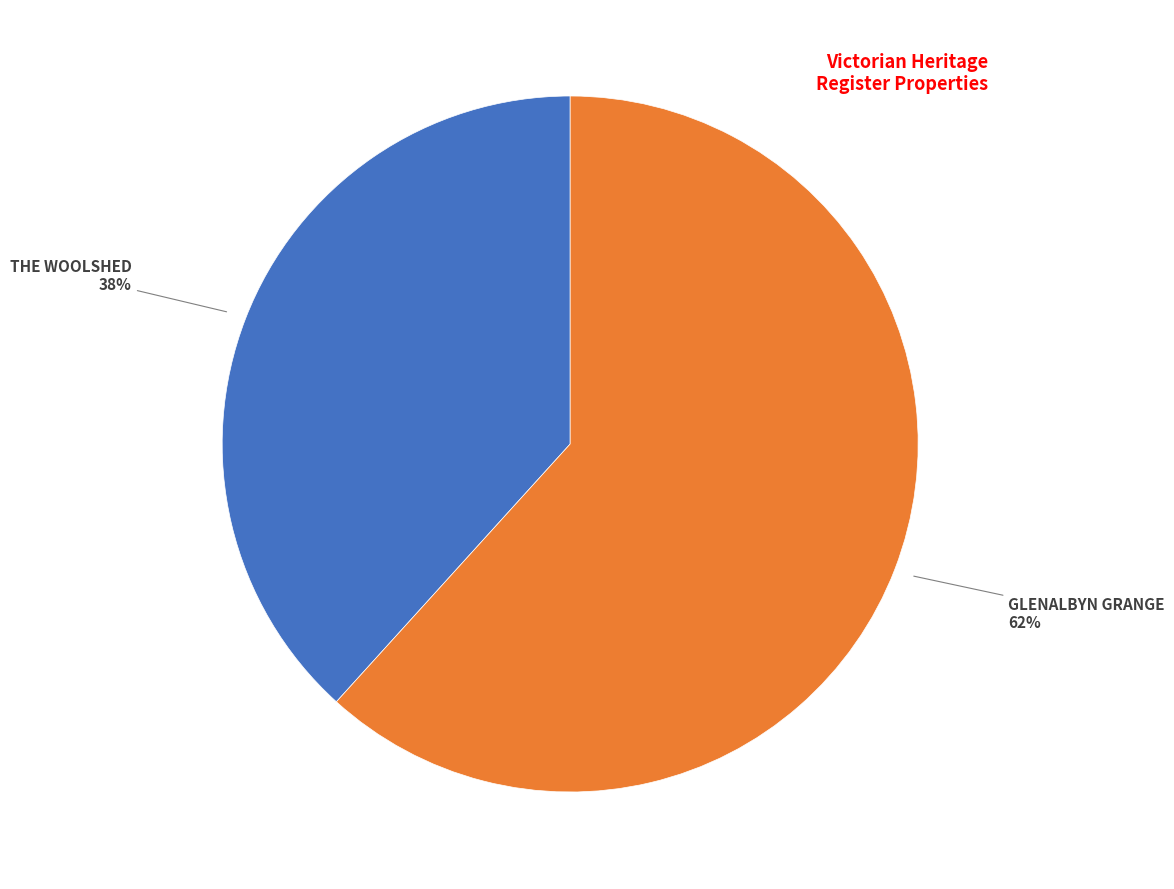

Which has a higher value, THE WOOLSHED or GLENALBYN GRANGE?

GLENALBYN GRANGE